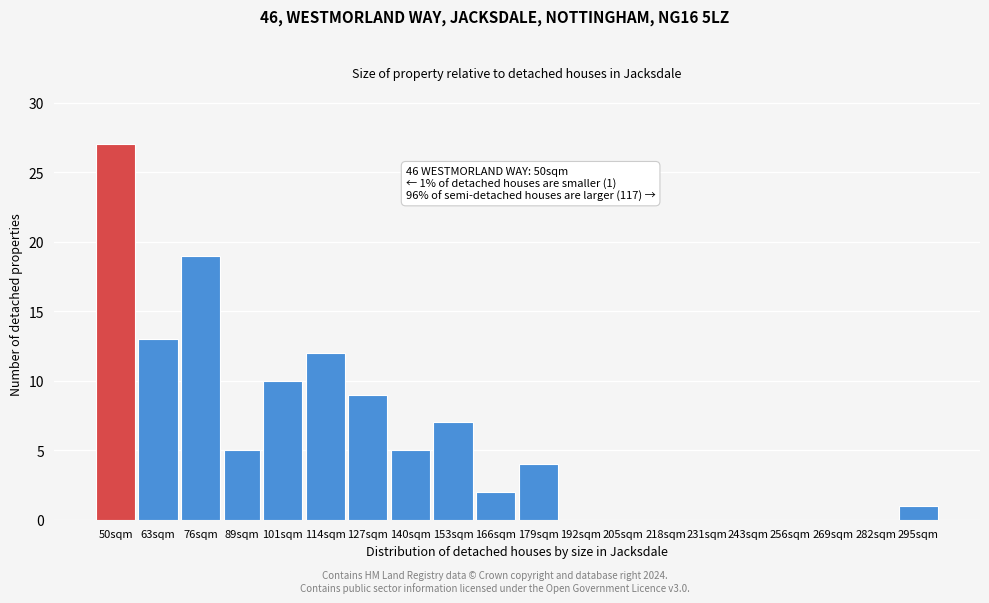

Reading right to left, list all the values displayed in this chart.

295sqm=1	282sqm=0	269sqm=0	256sqm=0	243sqm=0	231sqm=0	218sqm=0	205sqm=0	192sqm=0	179sqm=4	166sqm=2	153sqm=7	140sqm=5	127sqm=9	114sqm=12	101sqm=10	89sqm=5	76sqm=19	63sqm=13	50sqm=27